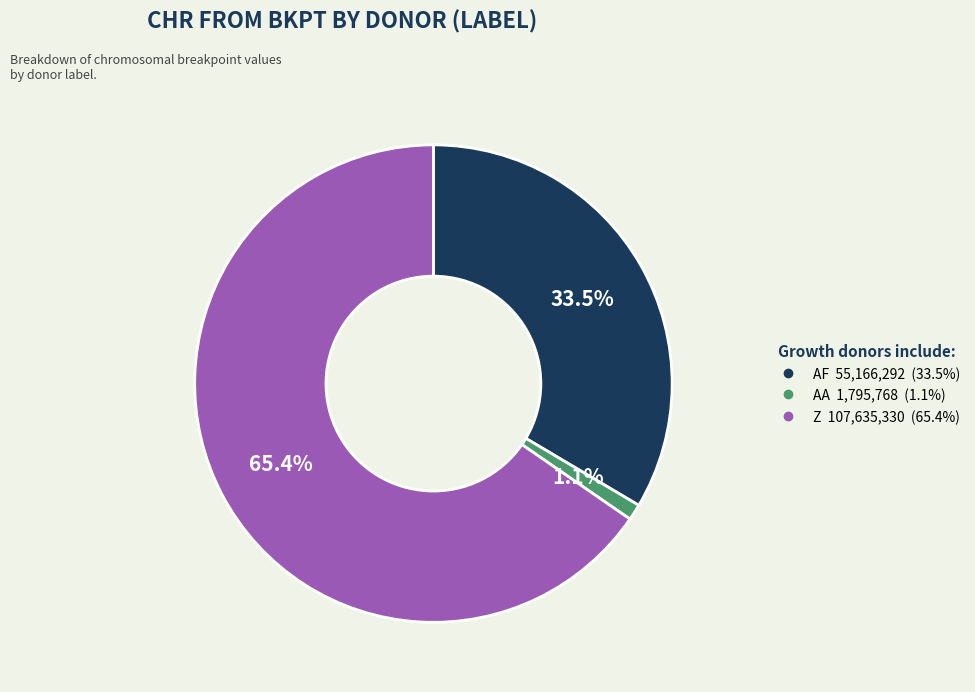

To the nearest percent, what is the difference between the AA and Z slice percentages?

64%